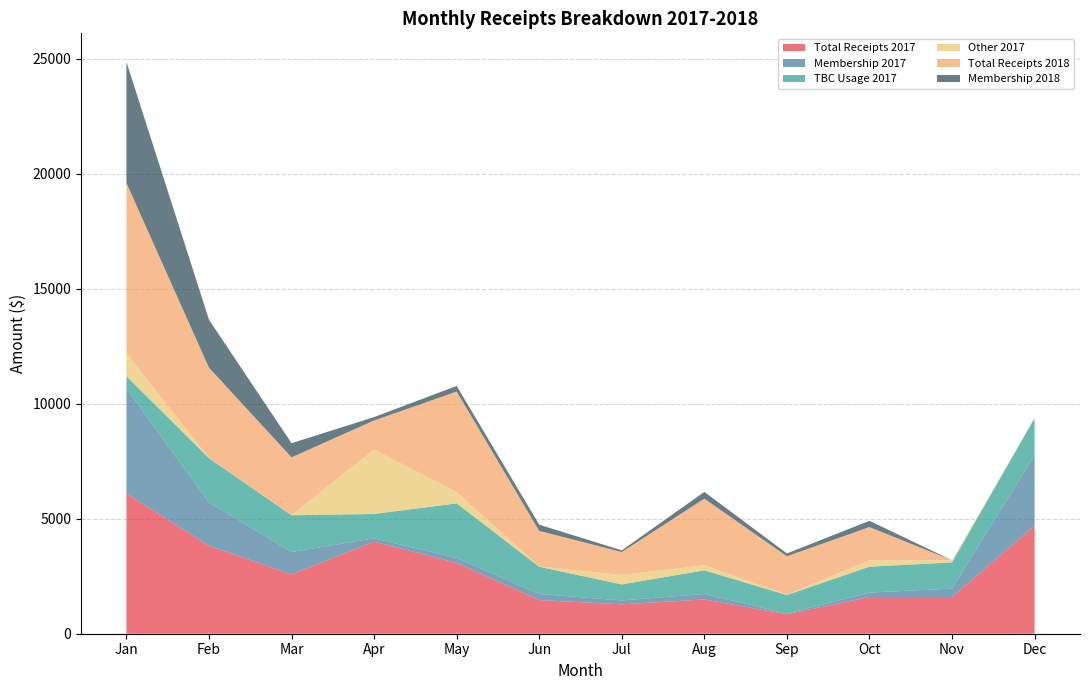

Reading right to left, what are all the values shown in this chart?

Total Receipts 2017: 4692.6	1596.6	1597.4	848.4	1488.5	1277.5	1463.1	3077.9	4003.4	2581.6	3821.0	6097.1
Membership 2017: 3071.7	366.4	193.3	24.1	241.2	170.2	264.6	218.3	144.3	971.5	1884.2	4567.0
TBC Usage 2017: 1609.8	1138.4	1124.0	810.0	1027.0	694.9	1184.2	2372.0	1059.1	1598.2	1928.1	530.0
Other 2017: 11.1	91.7	280.0	14.4	220.3	412.3	14.3	487.6	2800.1	11.9	8.7	1000.1
Total Receipts 2018: 0.0	0.0	1444.4	1672.2	2896.1	997.1	1546.8	4373.4	1266.1	2507.6	3927.1	7403.6
Membership 2018: 0.0	0.0	270.2	122.2	293.4	73.1	268.4	244.3	147.2	613.6	2083.2	5265.1